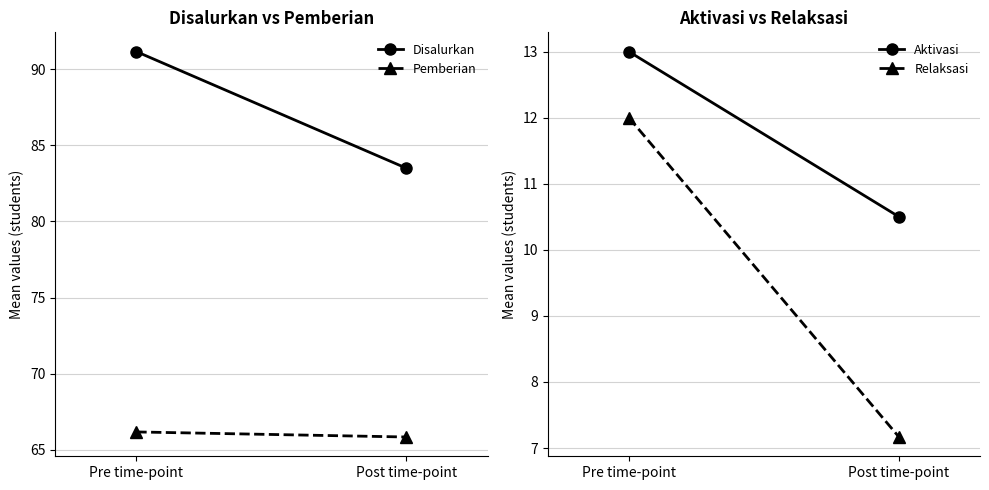

How many data points in Disalurkan are above 91?

1